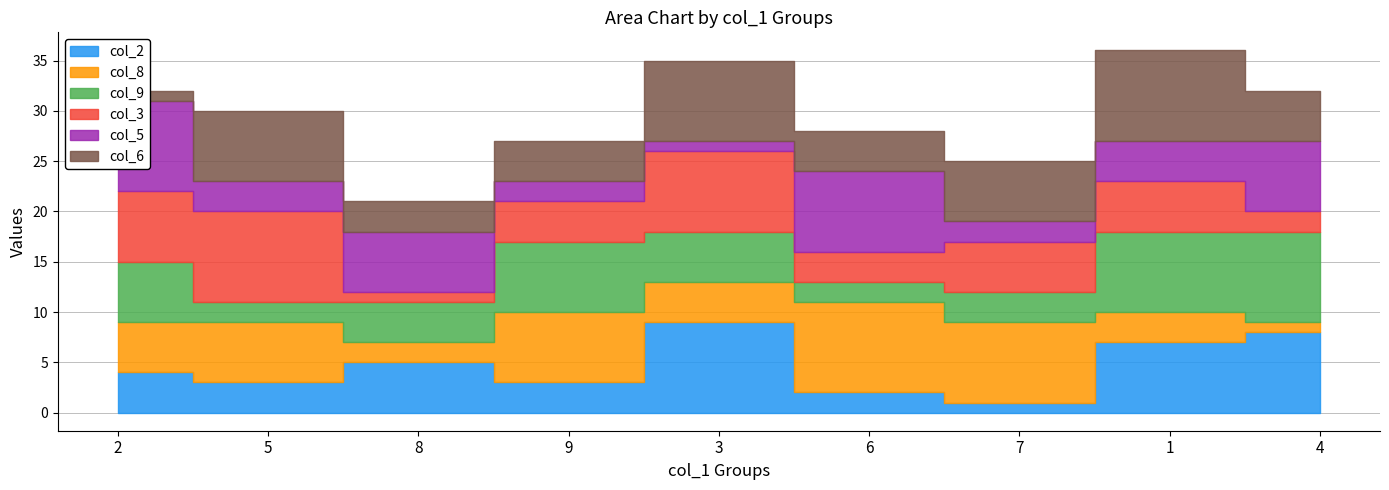

Does the chart display data point markers on the line(s)?

No